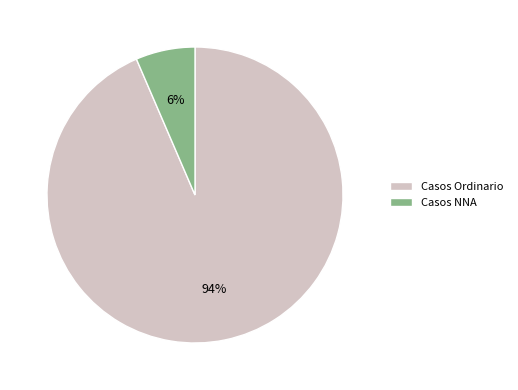

Which slice is the smallest?

Casos NNA